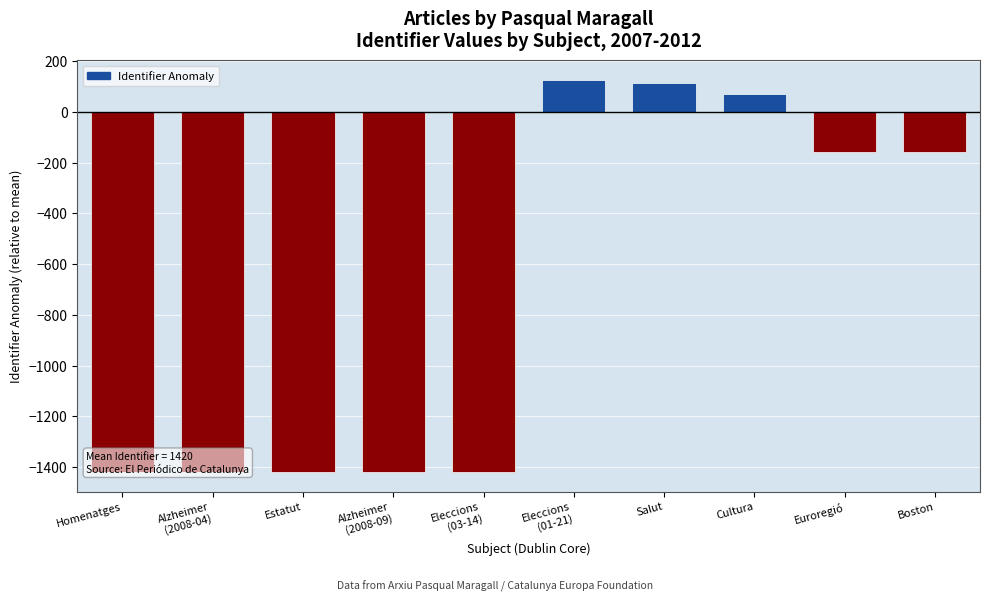

Reading left to right, transcribe all the data shown in this chart.

-1420.2	-1420.2	-1420.2	-1420.2	-1420.2	126.8	113.8	72.8	-156.2	-157.2